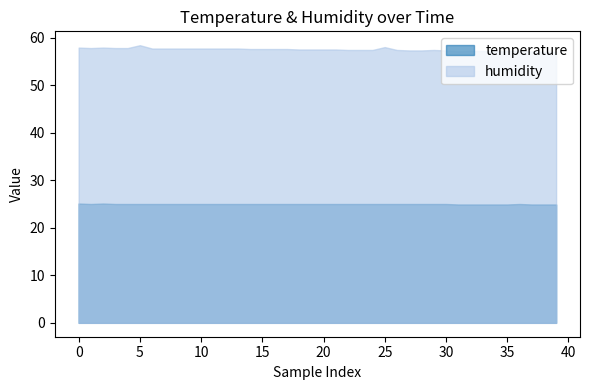

Count the number of data series in this chart.

2